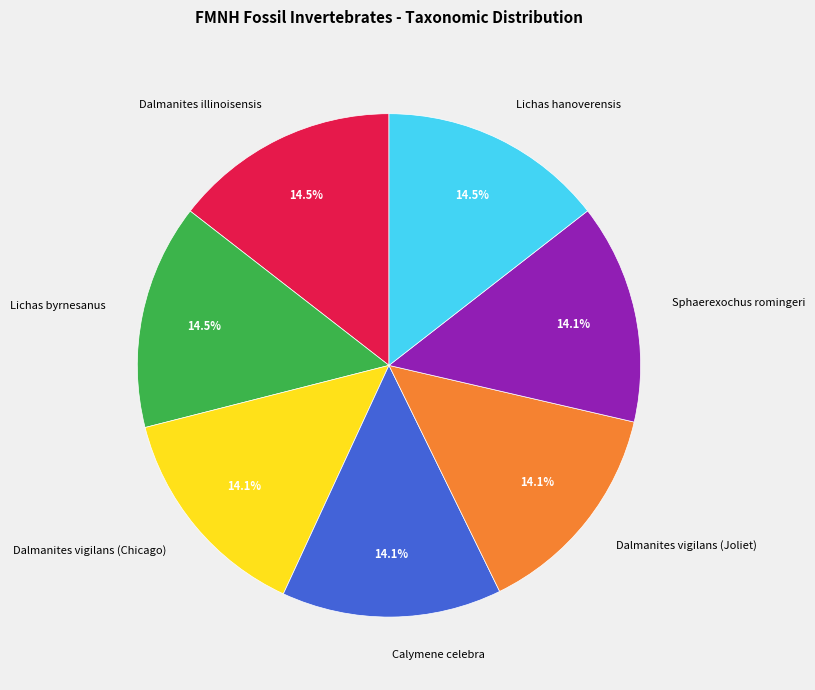

Is there a majority slice in this chart?

No